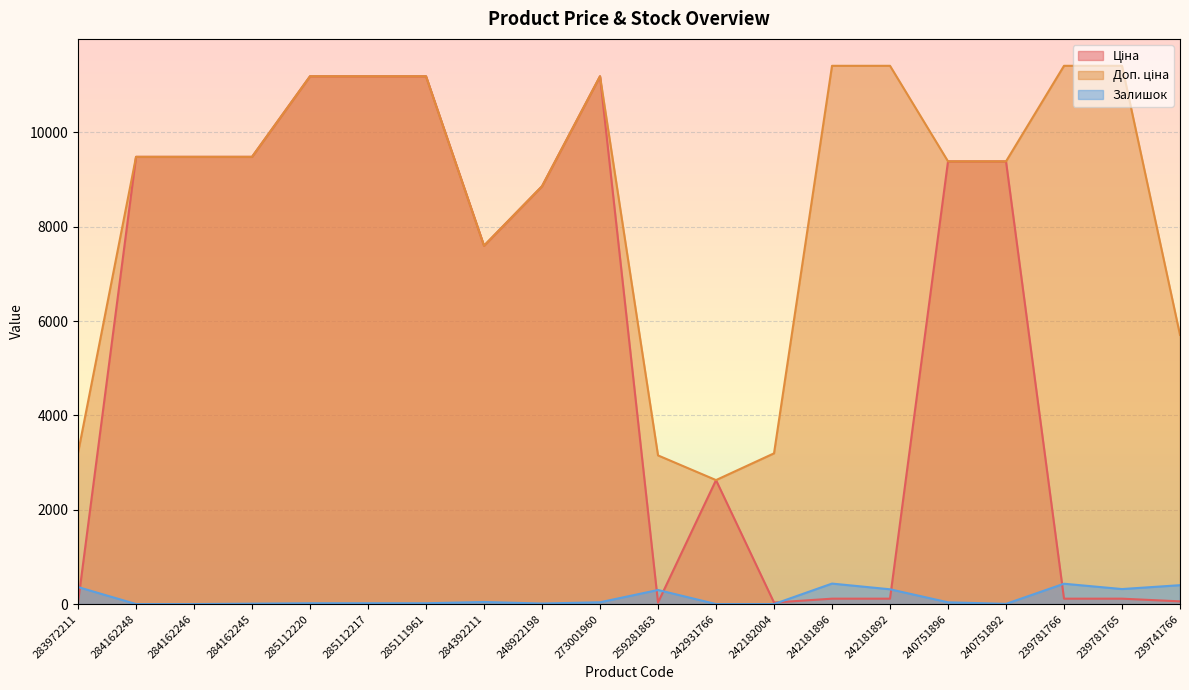

Which category has the lowest value across all series?

284162248